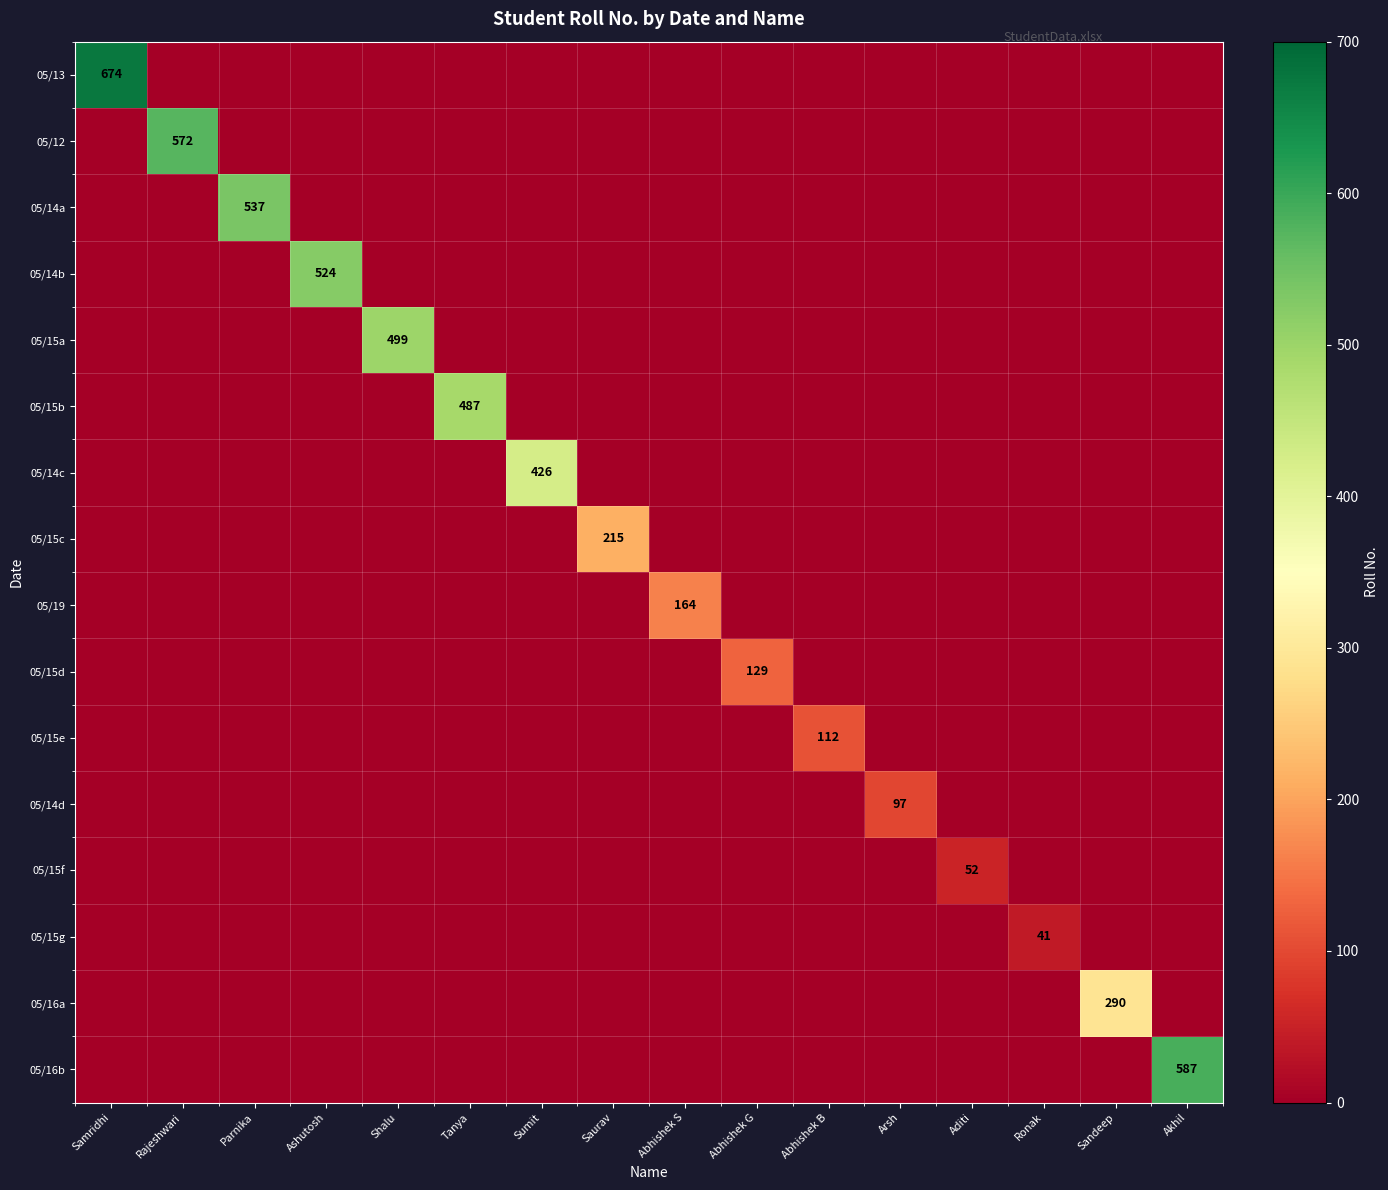

What is the difference between the maximum and minimum values in the 05/14c series?

426